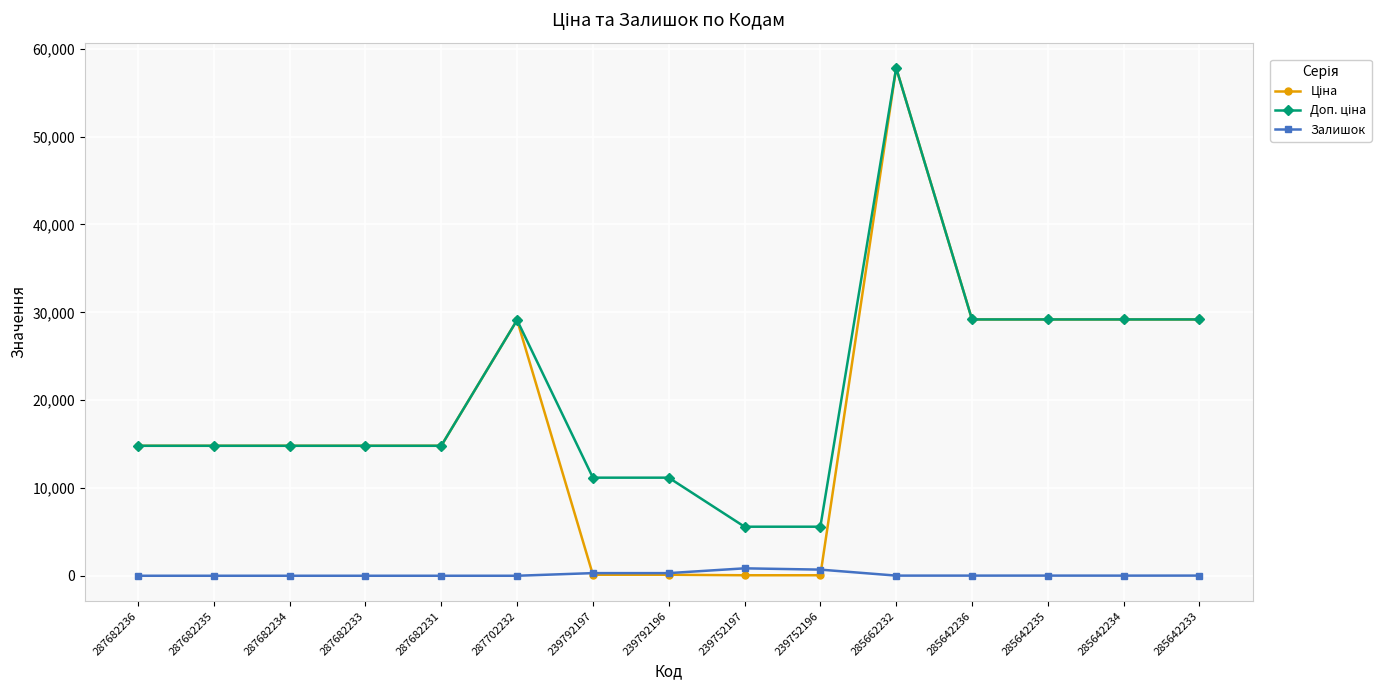

Which label corresponds to the largest value in the chart?

285662232